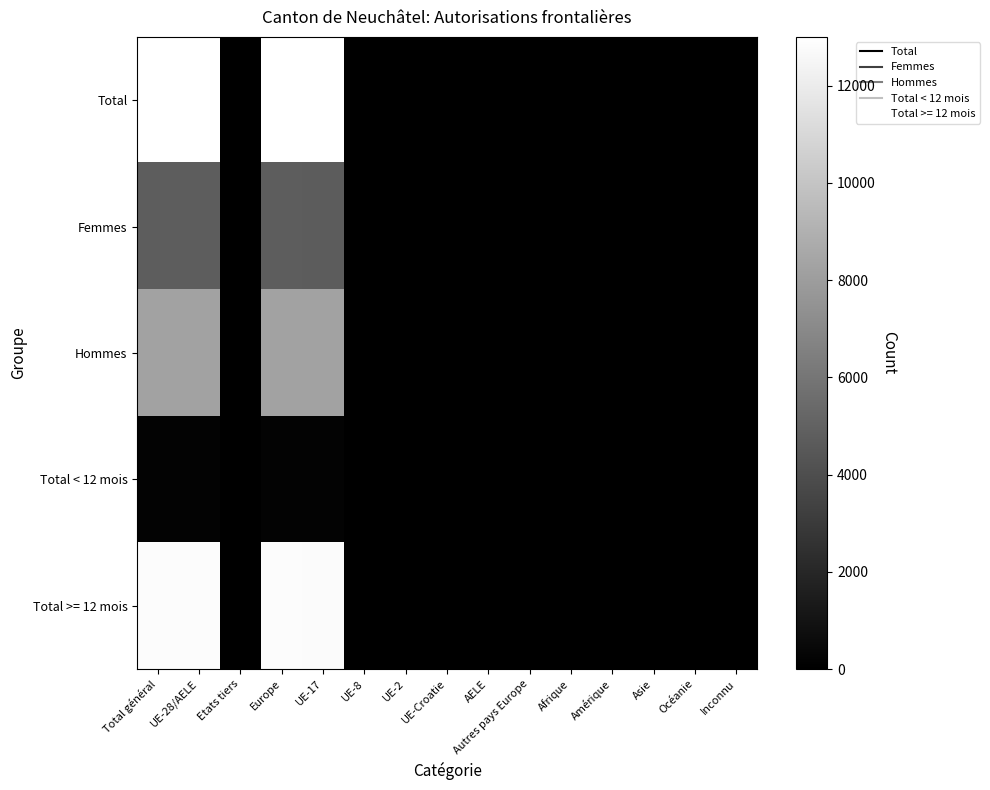

Which series has the largest total across all categories?

Total